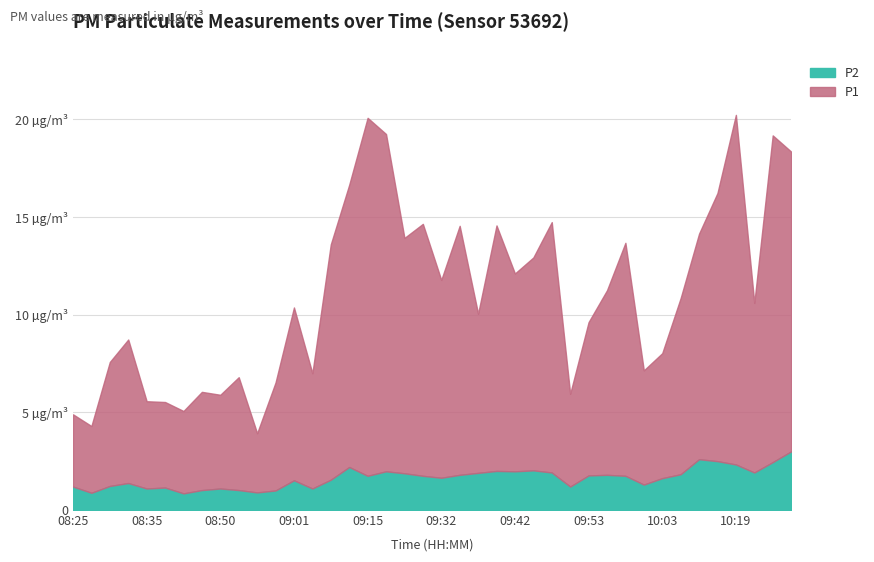

What is the smallest value displayed?

0.8